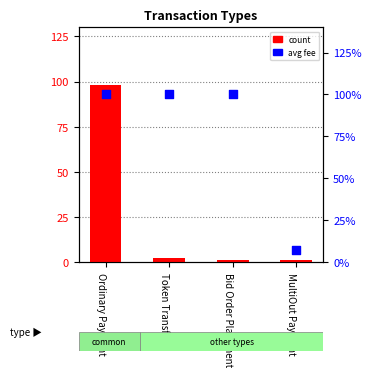

Which series contains the lowest Y value?

avg fee